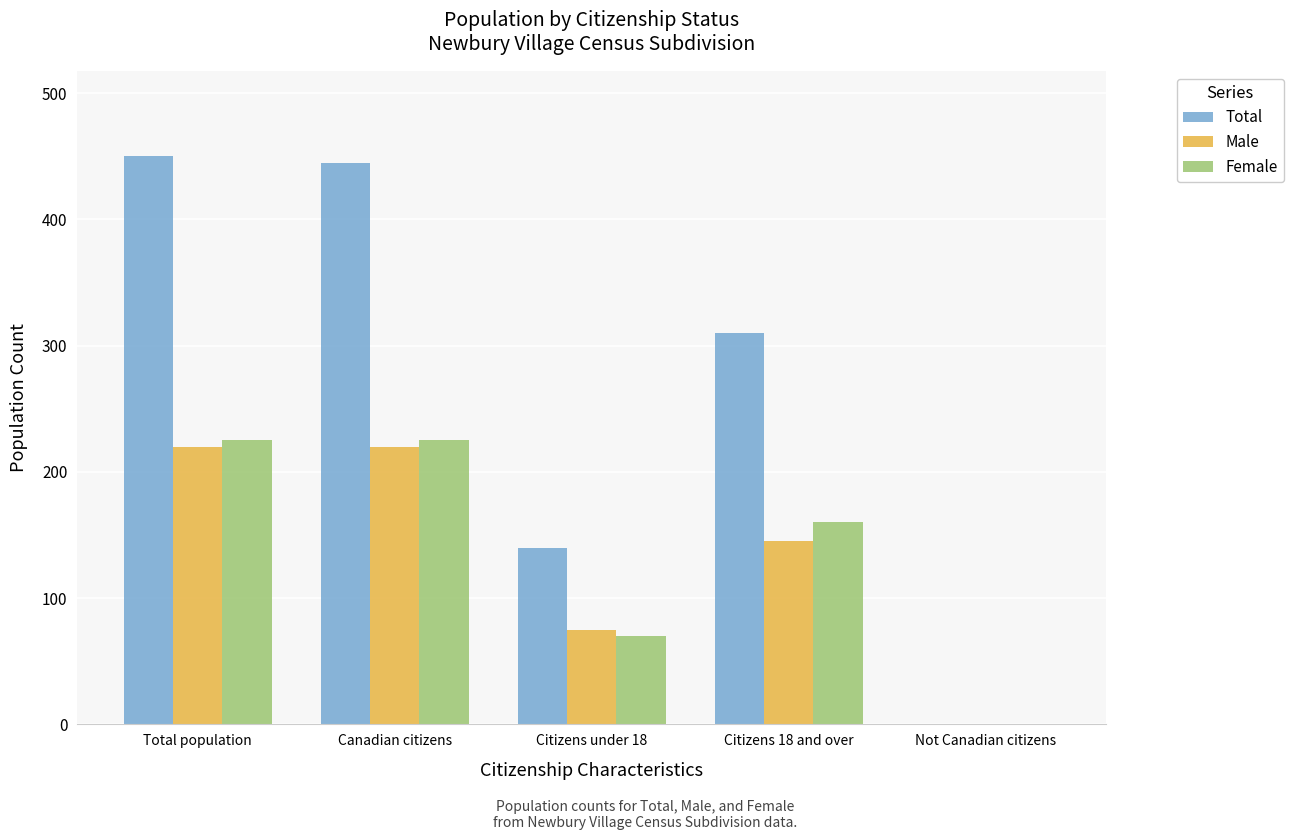

Which series has the widest spread of values?

Total